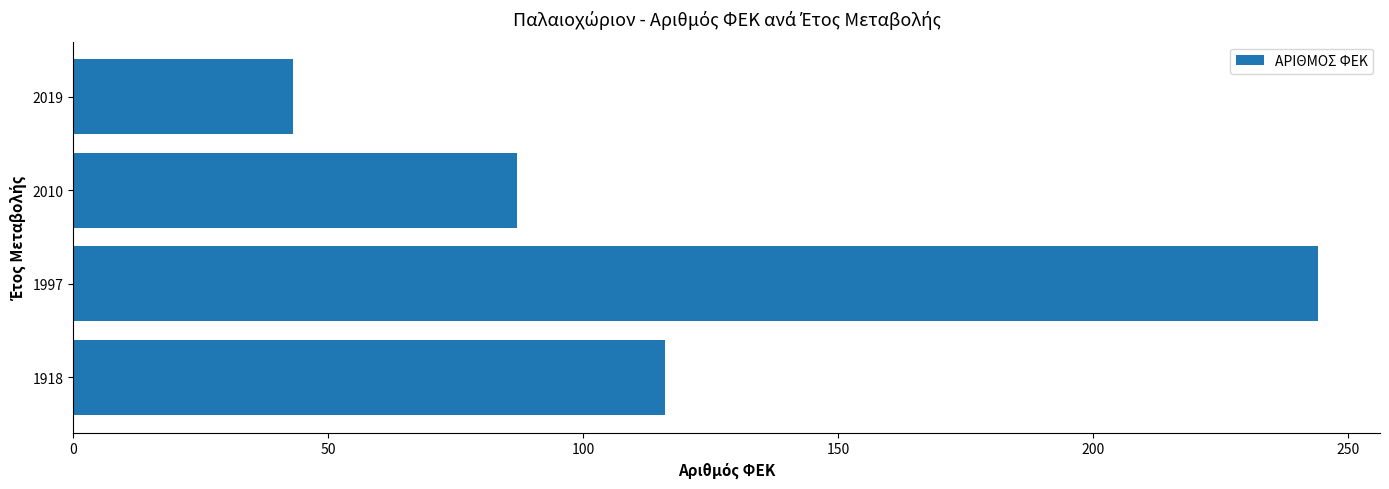

What value does the data have at 1997, to the nearest 50?

250